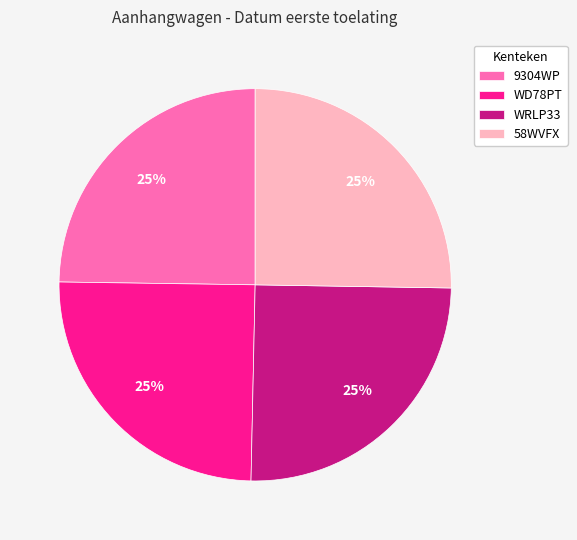

To the nearest percent, what is the average slice percentage?

25%